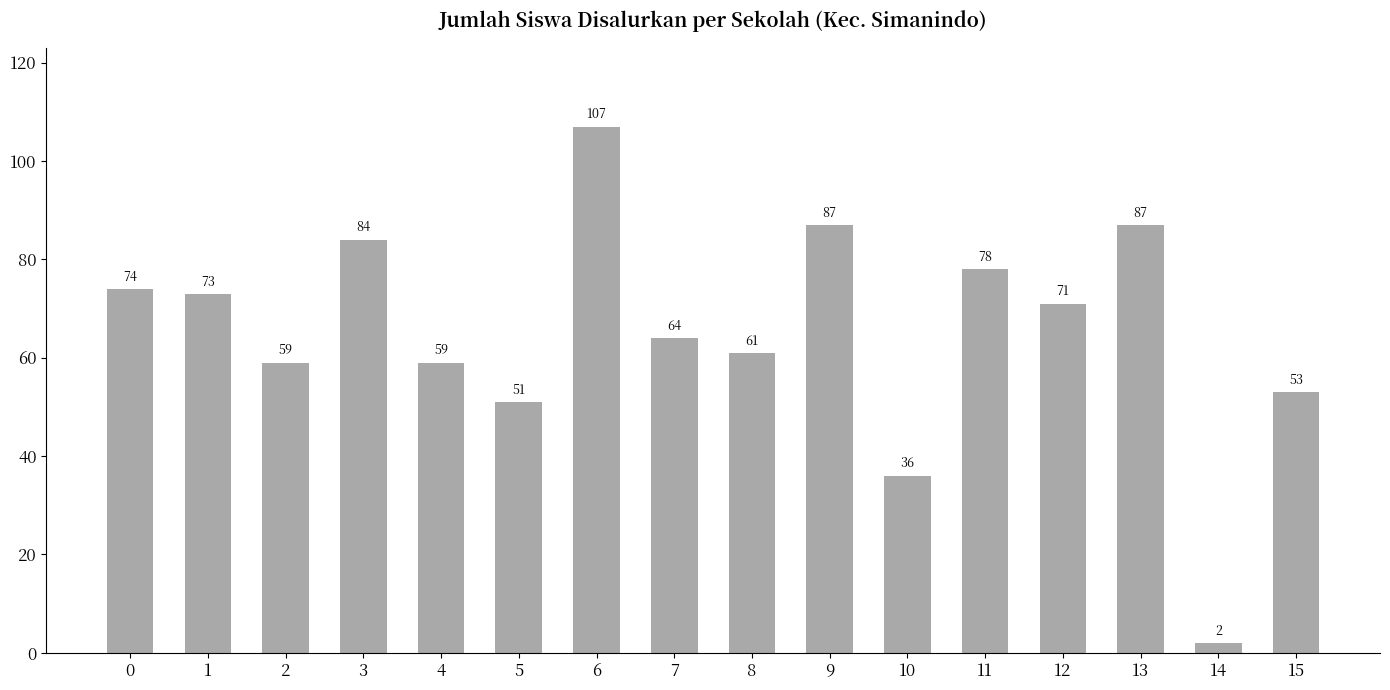

What is the maximum value shown in the chart?

107